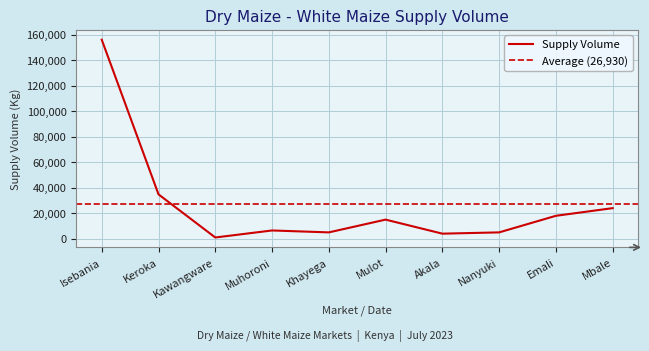

Is it true that Supply Volume equals 156000 at Isebania?

True